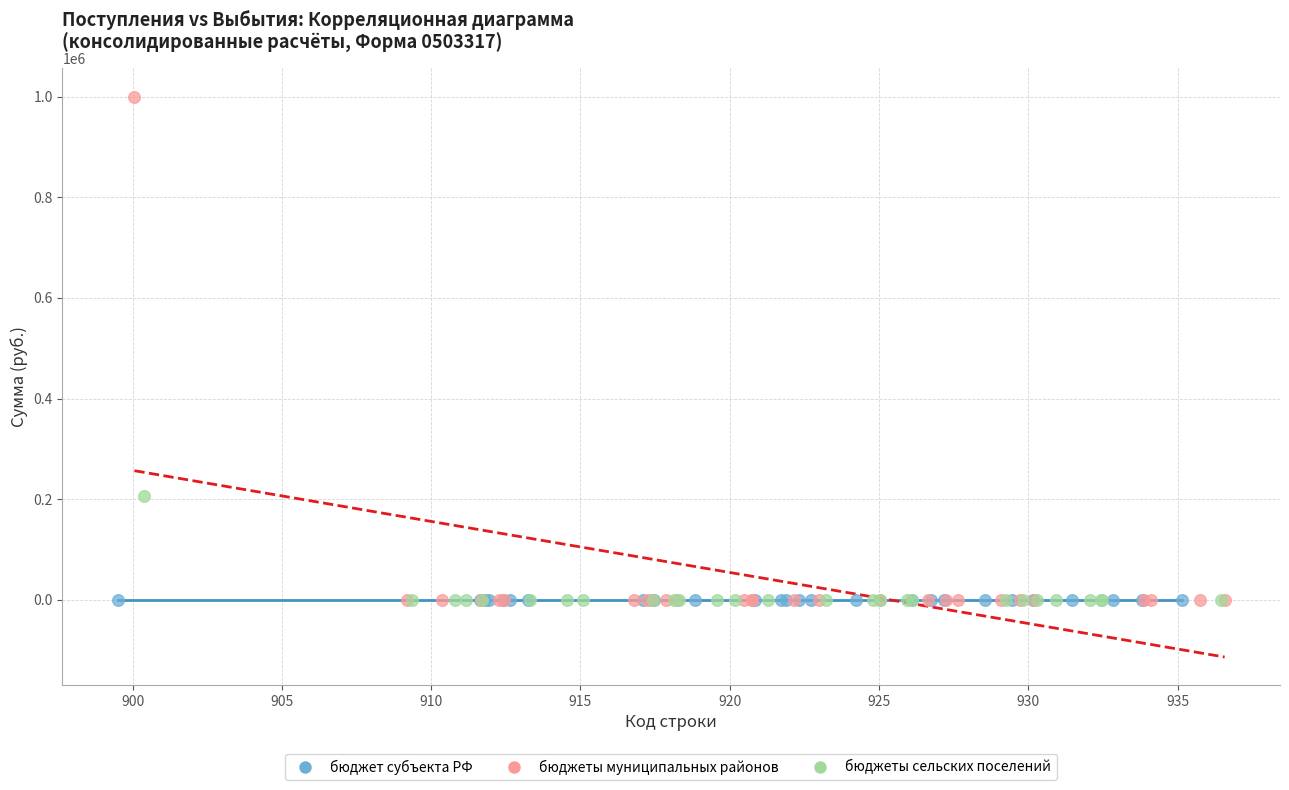

Which series reaches the maximum Y coordinate?

бюджеты муниципальных районов